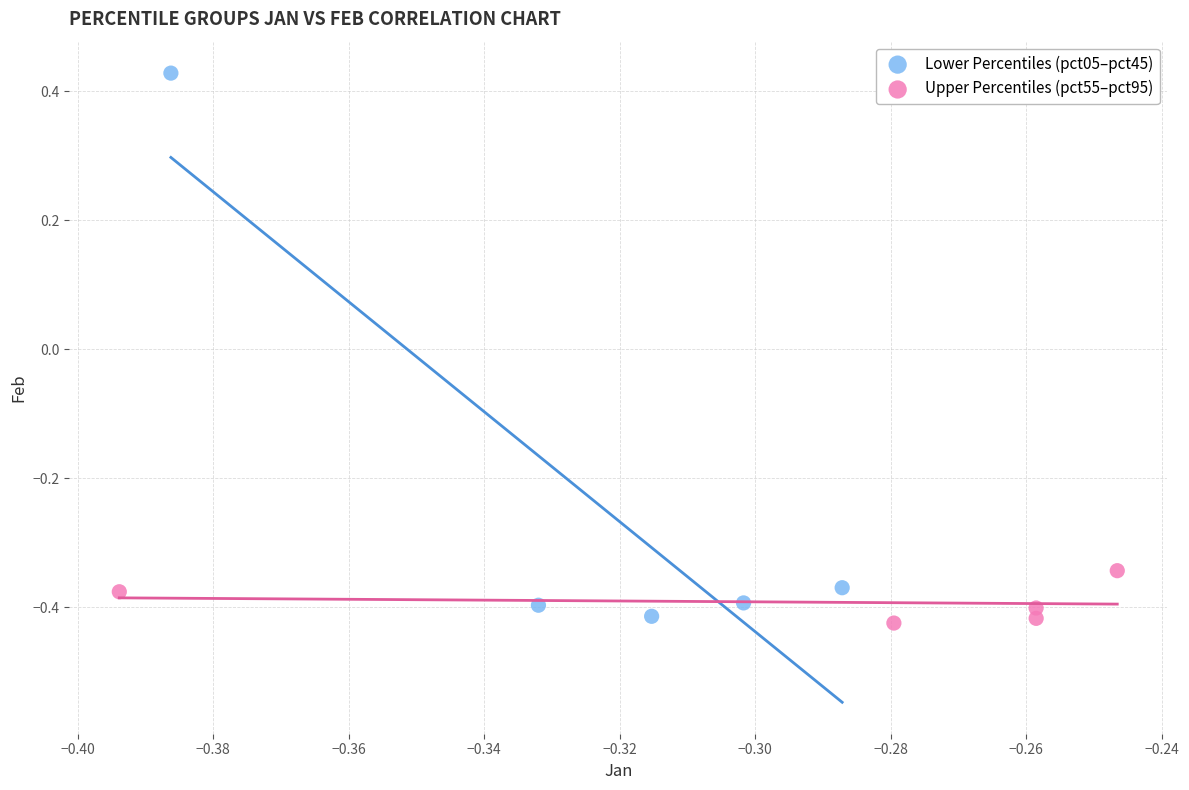

Which series contains the highest Y value?

Lower Percentiles (pct05–pct45)